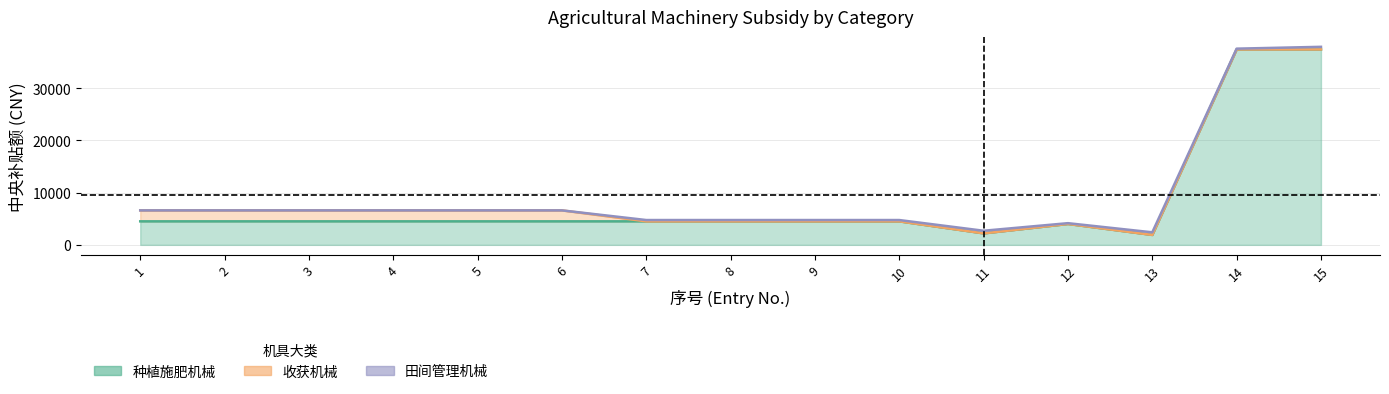

Reading right to left, list all the values displayed in this chart.

种植施肥机械: 15=37400	14=37400	13=1900	12=4000	11=2200	10=4500	9=4500	8=4500	7=4500	6=4500	5=4500	4=4500	3=4500	2=4500	1=4500
收获机械: 15=0	14=0	13=0	12=0	11=0	10=0	9=0	8=0	7=0	6=2100	5=2100	4=2100	3=2100	2=2100	1=2100
田间管理机械: 15=500	14=150	13=500	12=150	11=500	10=250	9=250	8=250	7=250	6=0	5=0	4=0	3=0	2=0	1=0